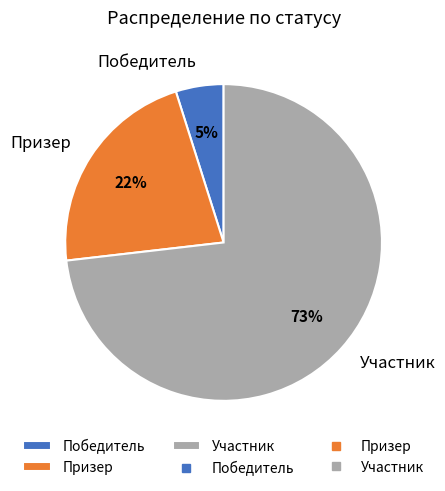

To the nearest percent, what is the average slice percentage?

33%